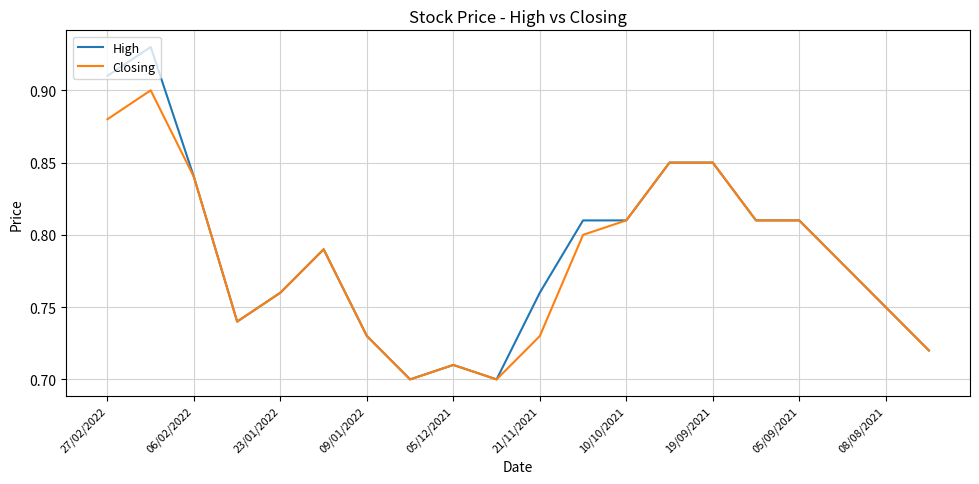

Rank the series by their maximum value, from lowest to highest.

Closing, High